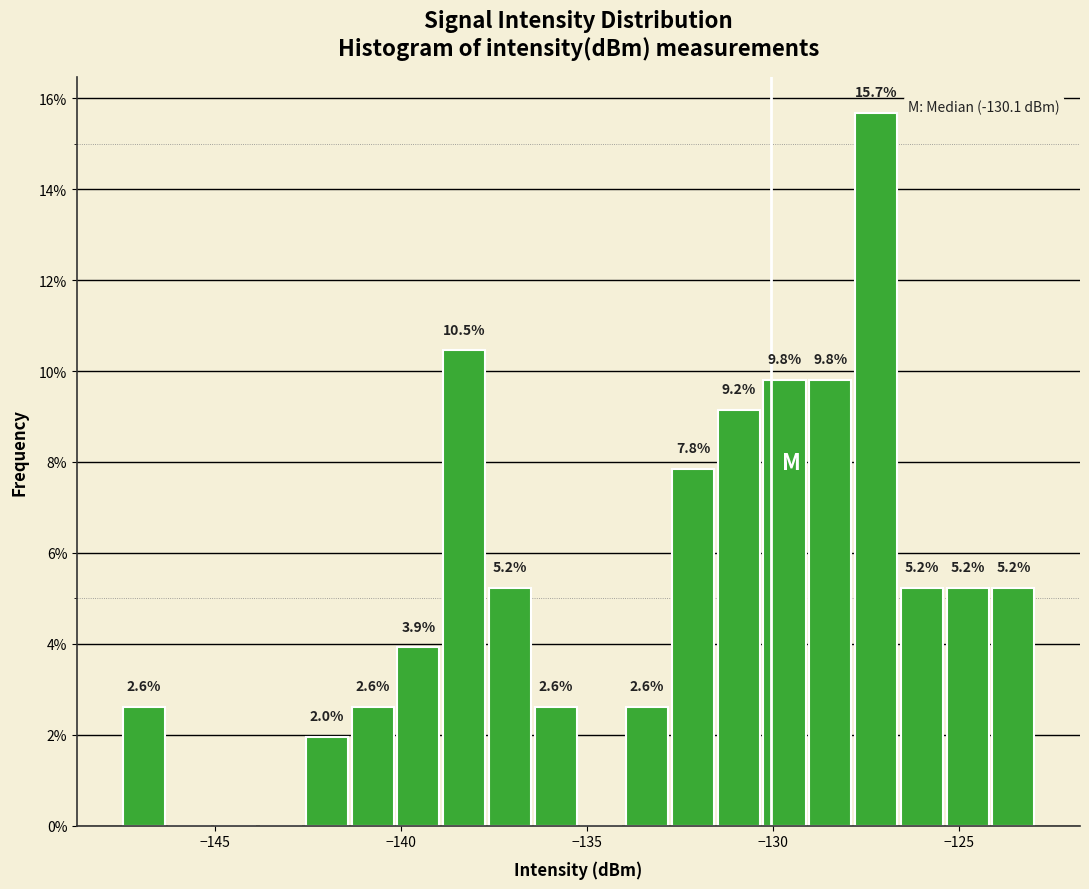

Read against the x-axis, roughly where is the centre of the tallest bar?

-127.0